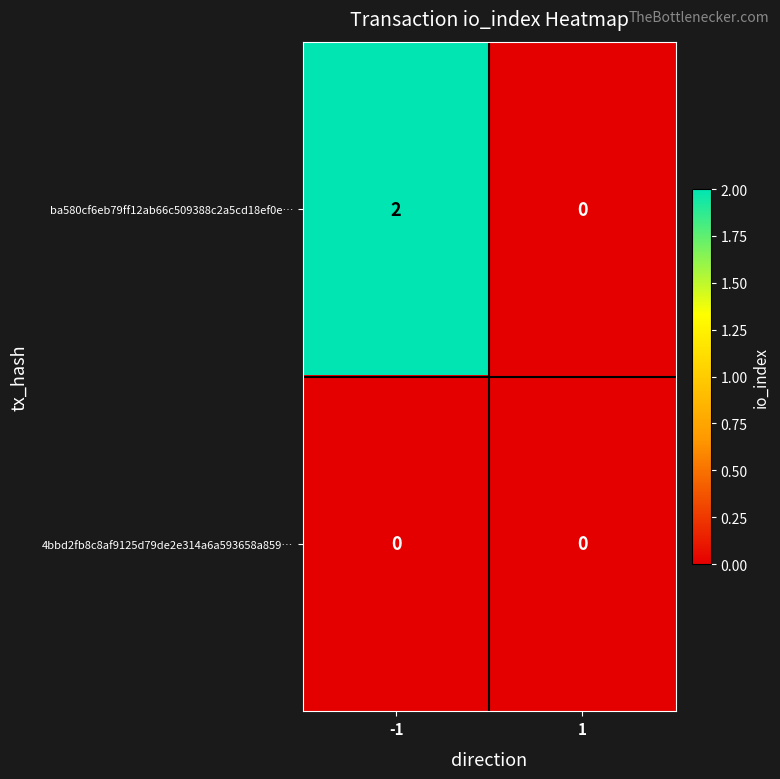

Between -1 and 1, which series saw the biggest shift?

ba580cf6eb79ff12ab66c509388c2a5cd18ef0e…